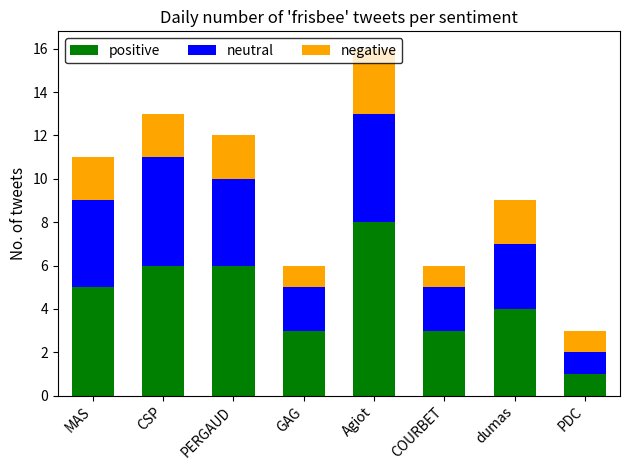

What is the highest value of the positive series?

8